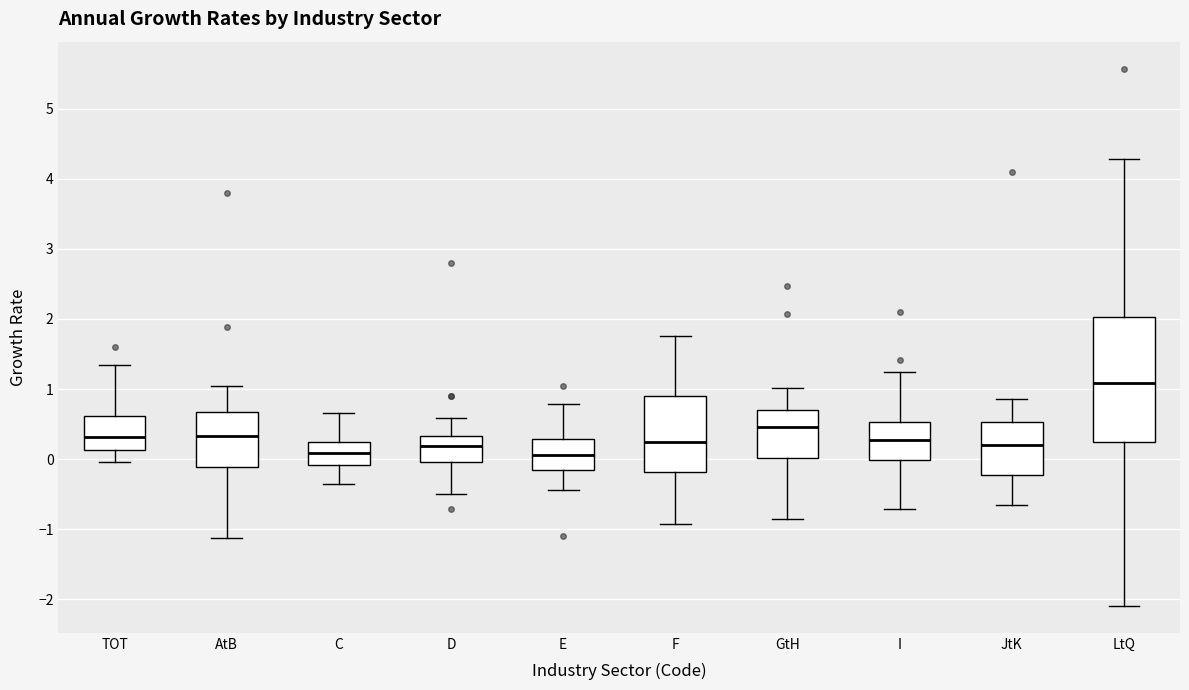

Which box has the highest median line?

LtQ